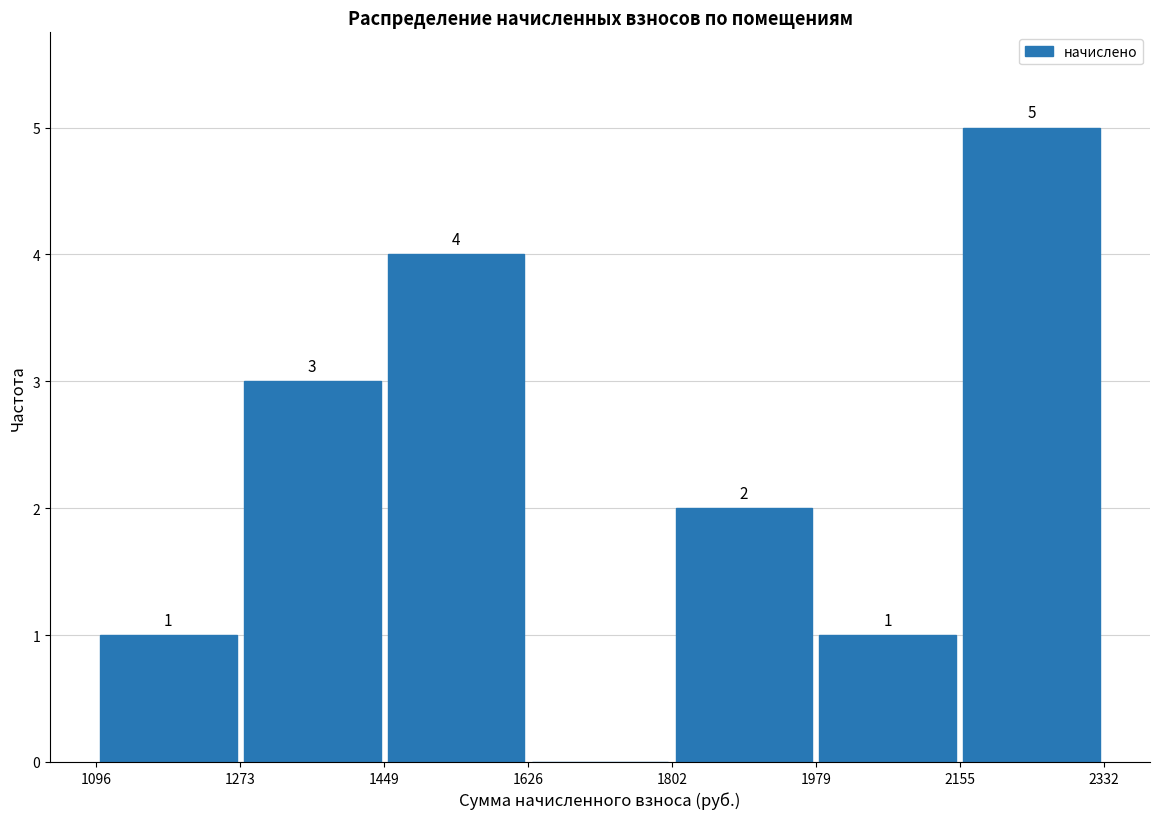

Which range on the x-axis has the tallest bar?

2155 to 2332